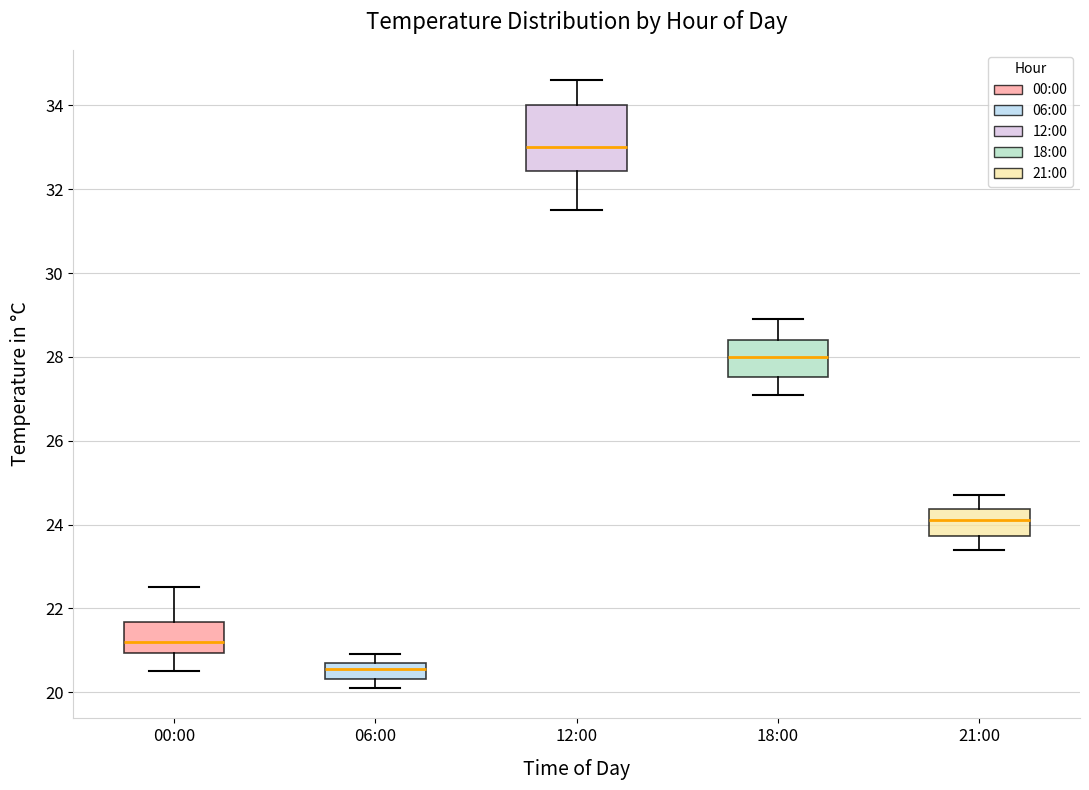

Where does the lower whisker of the box for 00:00 end on the y-axis? The values are not printed on the chart, so give them approximately, as read against the axis.

20.6